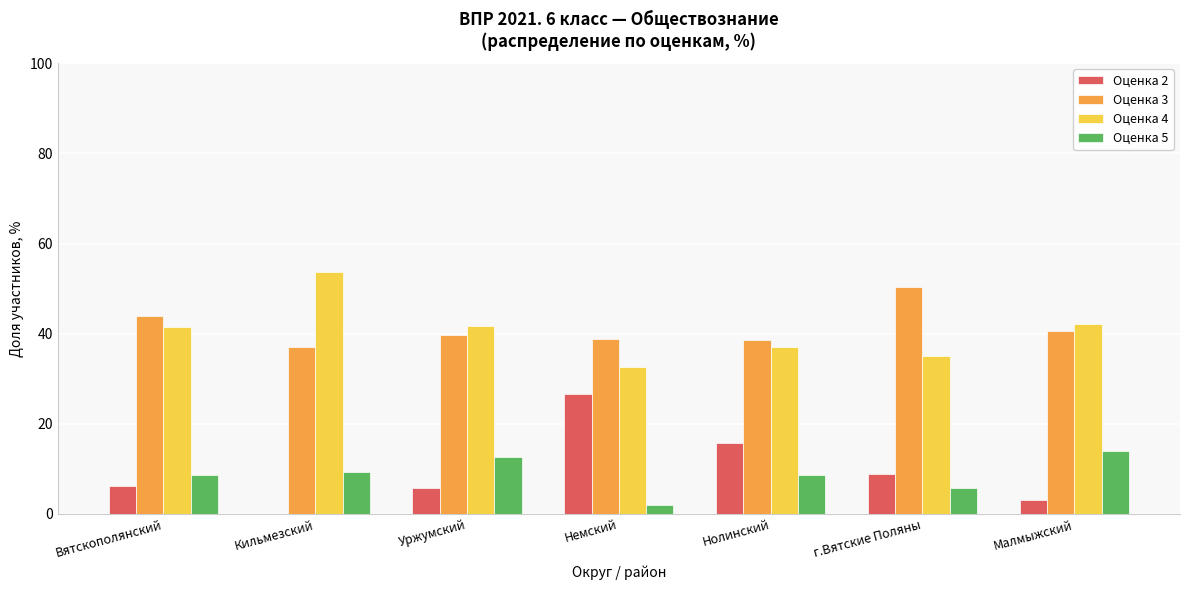

At which category does the chart reach its peak across all series?

Кильмезский